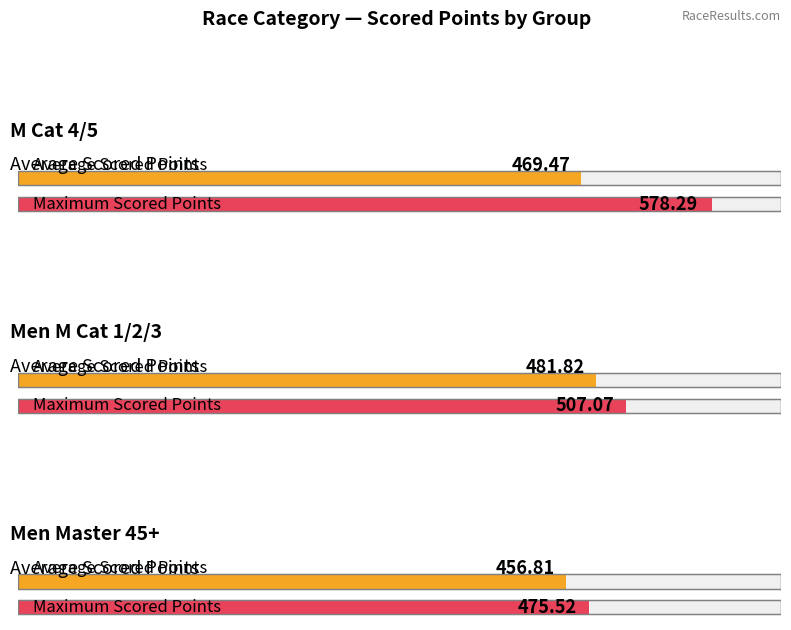

Reading left to right, what are all the values shown in this chart?

Avg Scored Points: M Cat 4/5=469.5	Men M Cat 1/2/3=481.8	Men Master 45+=456.8
Max Scored Points: M Cat 4/5=578.3	Men M Cat 1/2/3=507.1	Men Master 45+=475.5